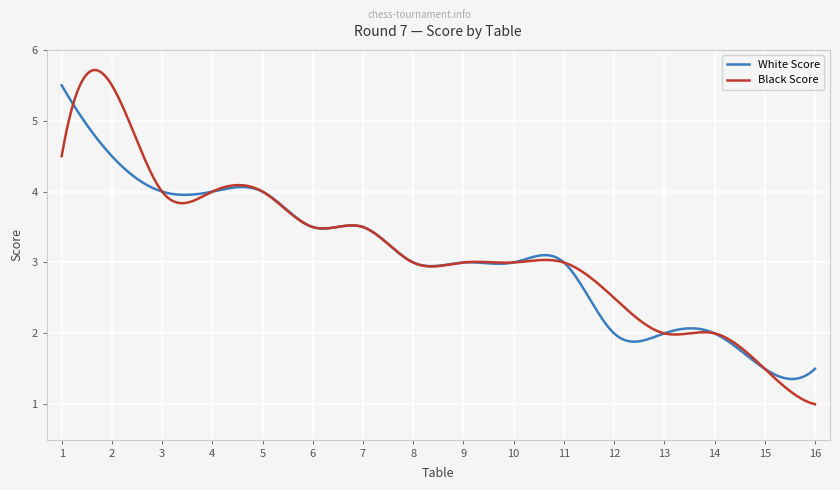

What is the difference between the maximum and second lowest values in the White Score series?

4.1